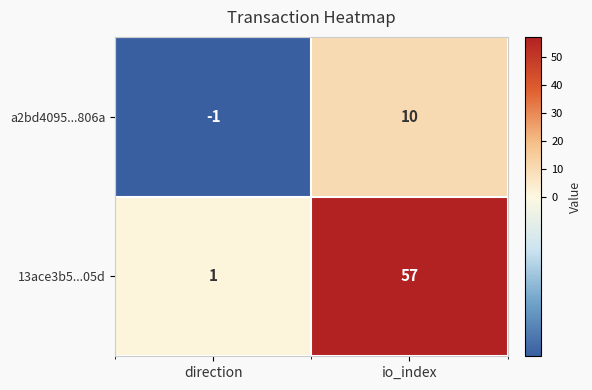

What is the maximum value shown in the chart?

57